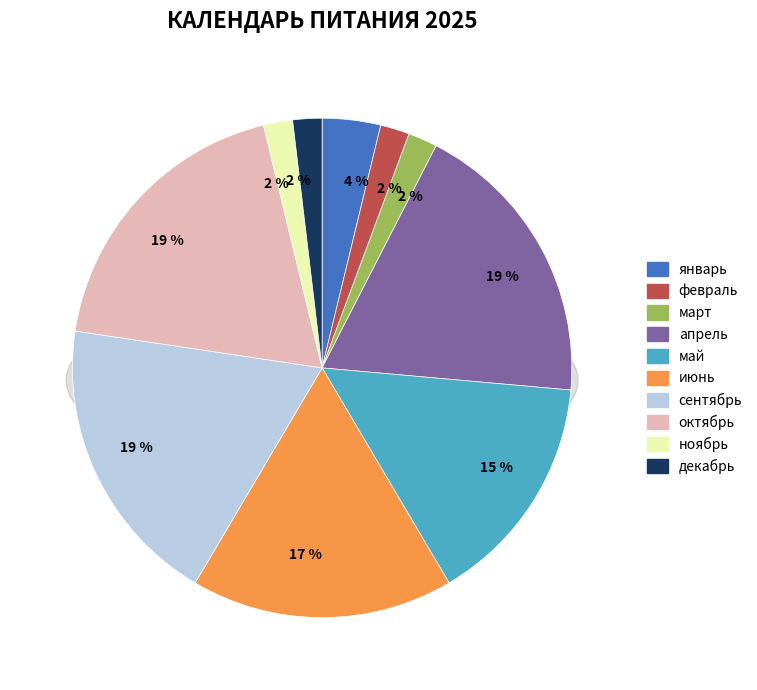

What percentage is the ноябрь slice, to the nearest percent?

2%